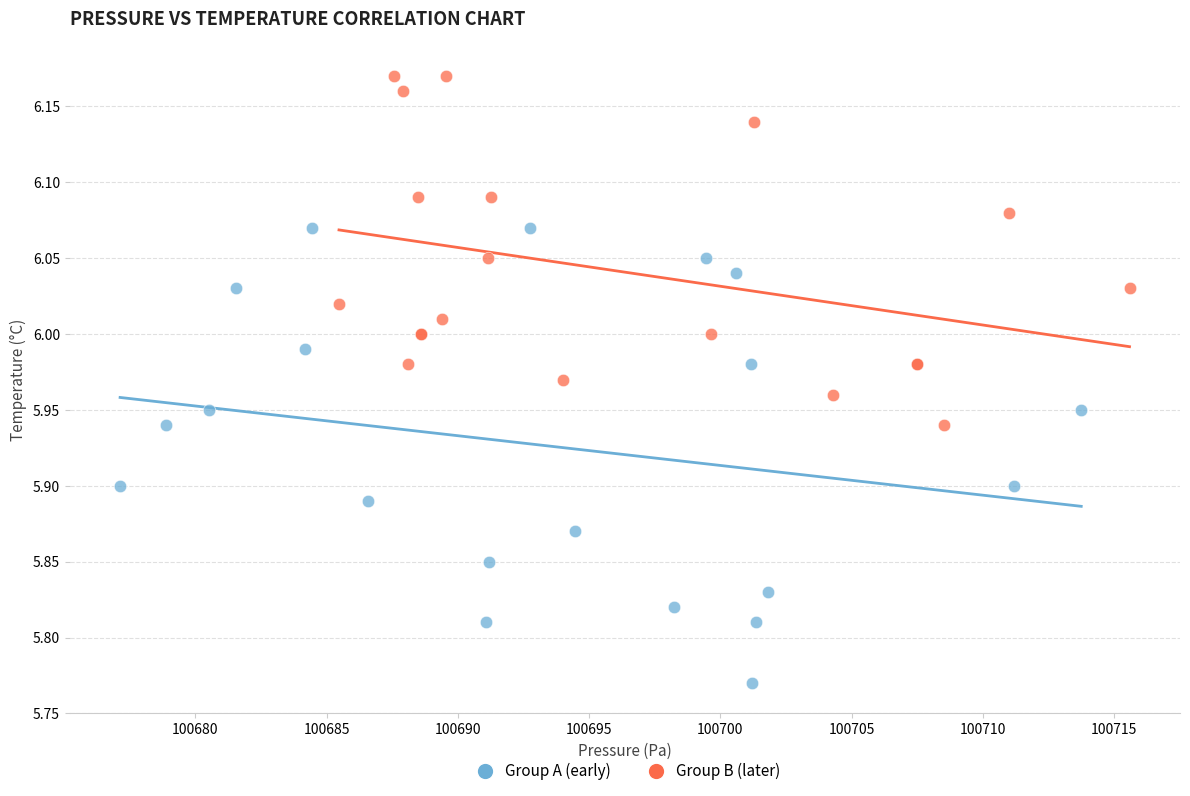

Which series has the widest spread of Y values?

Group A (early)